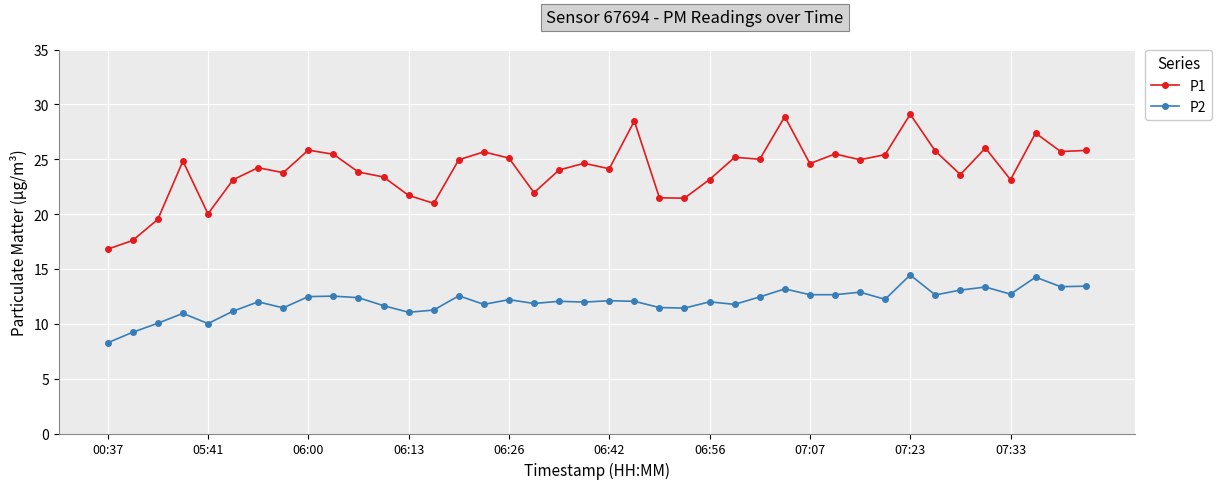

Which series has the widest spread of values?

P1